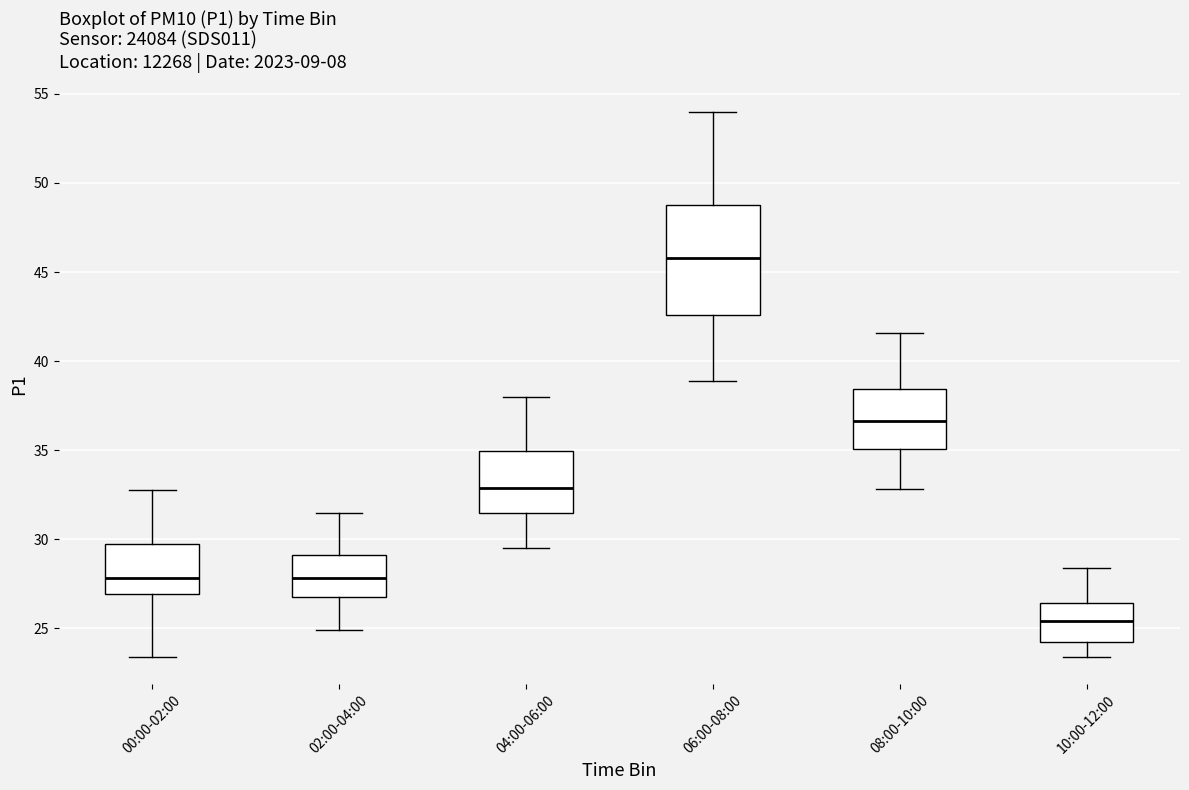

Reading left to right, transcribe this box plot: for each box, give where its median line is, the range the box spans, and where its two whiskers end, as read against the y-axis. The values are not printed on the chart, so give them approximately, as read against the axis.

00:00-02:00: median 28.0, box 27.0 to 29.5, whiskers 23.5 to 33.0
02:00-04:00: median 28.0, box 27.0 to 29.0, whiskers 25.0 to 31.5
04:00-06:00: median 33.0, box 31.5 to 35.0, whiskers 29.5 to 38.0
06:00-08:00: median 46.0, box 42.5 to 49.0, whiskers 39.0 to 54.0
08:00-10:00: median 36.5, box 35.0 to 38.5, whiskers 33.0 to 41.5
10:00-12:00: median 25.5, box 24.5 to 26.5, whiskers 23.5 to 28.5